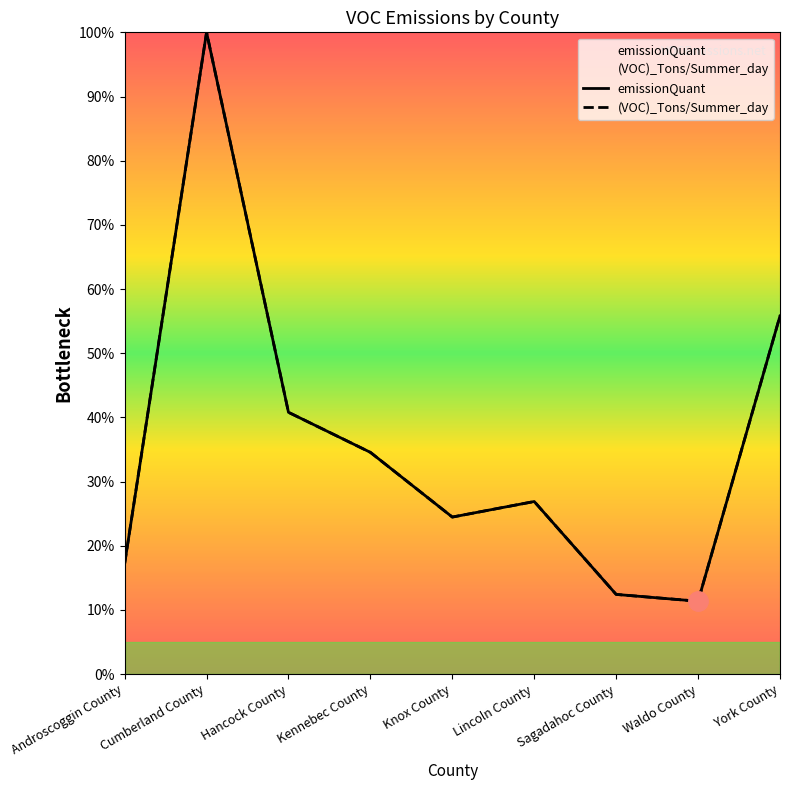

What is the label of the 4th point from the left?

Kennebec County